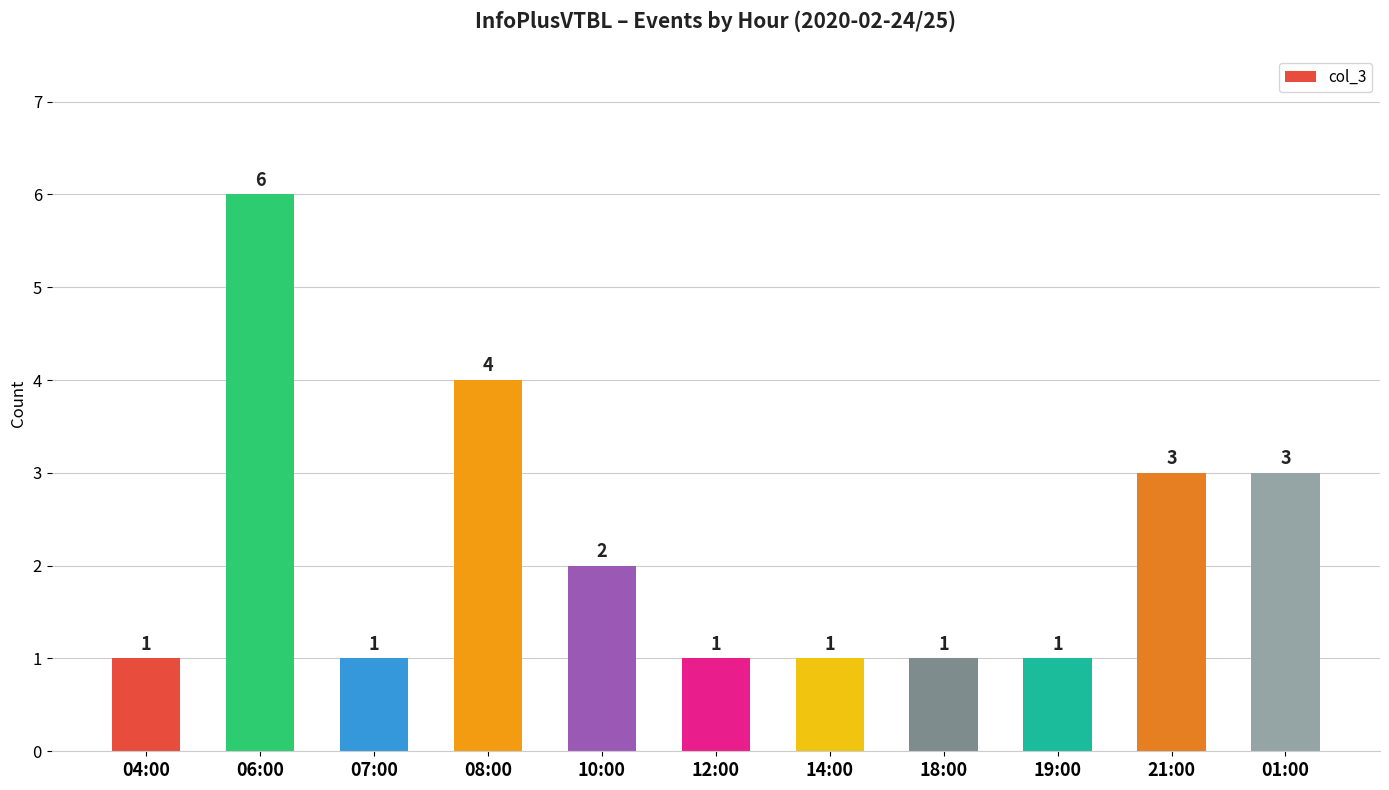

How many bars are there in total?

11